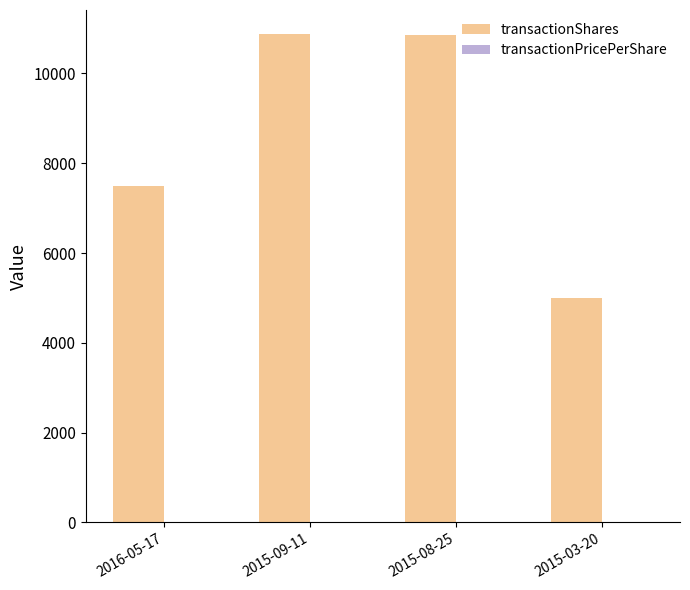

What is the maximum value shown in the chart?

10870.0